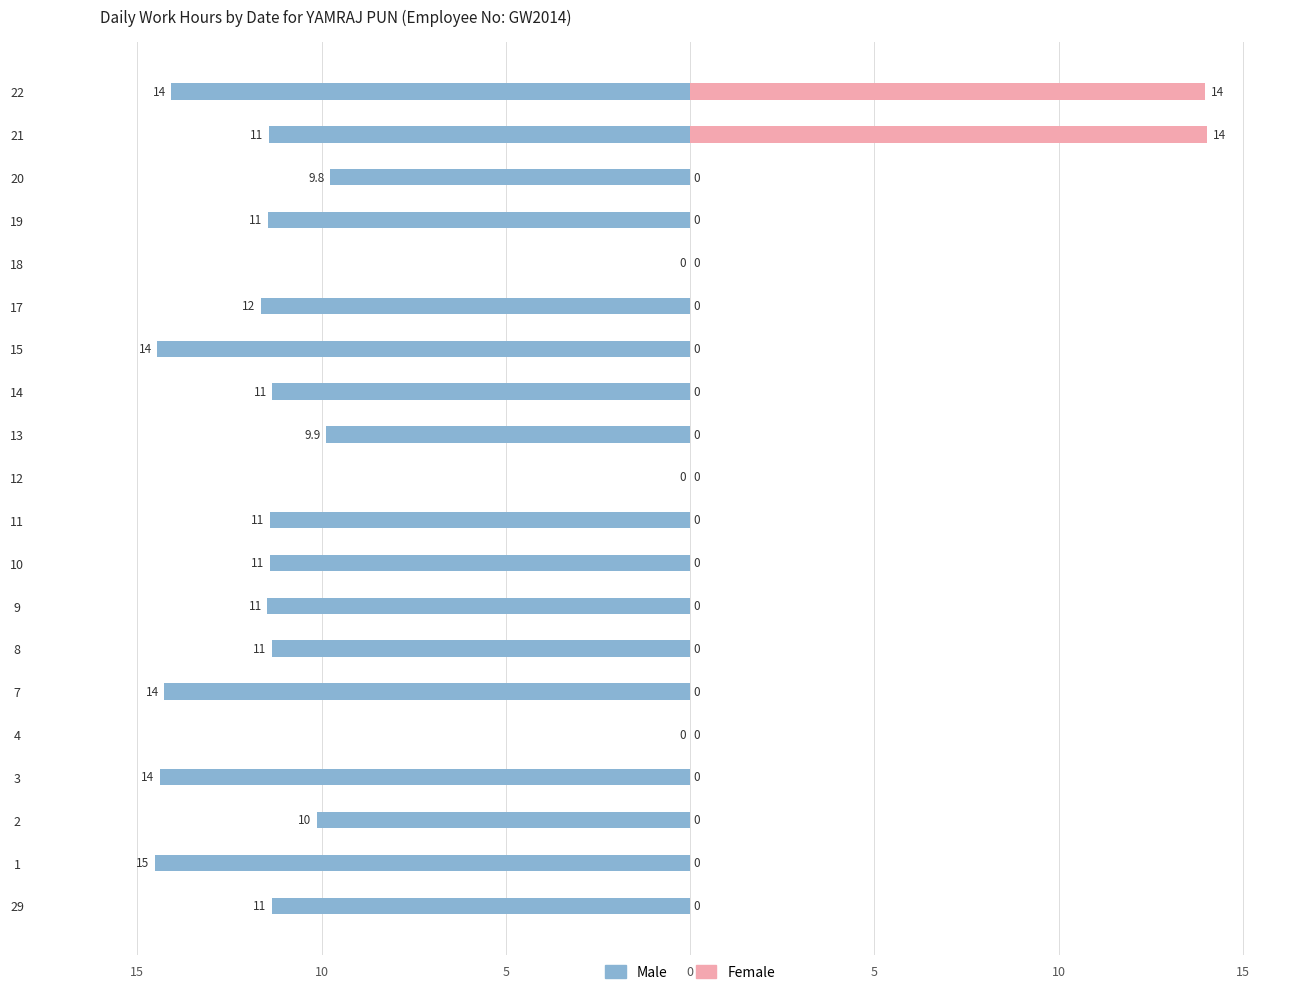

Which category has the lowest value in the Female series?

29